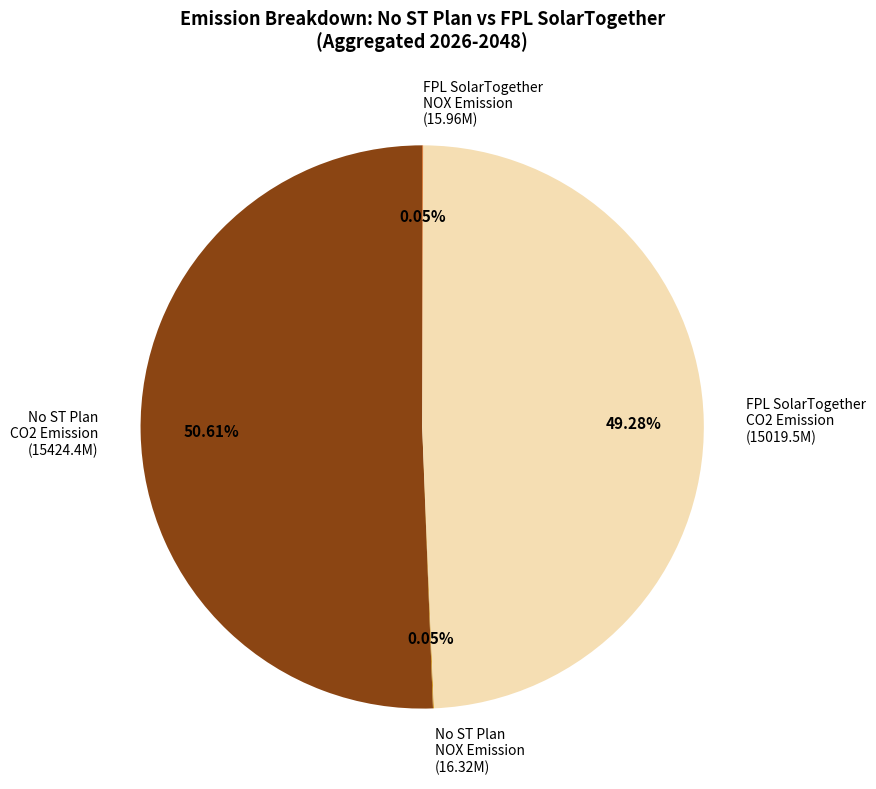

Combined, do No ST Plan CO2 Emission (15424.4M) and FPL SolarTogether CO2 Emission (15019.5M) account for over 50%?

Yes